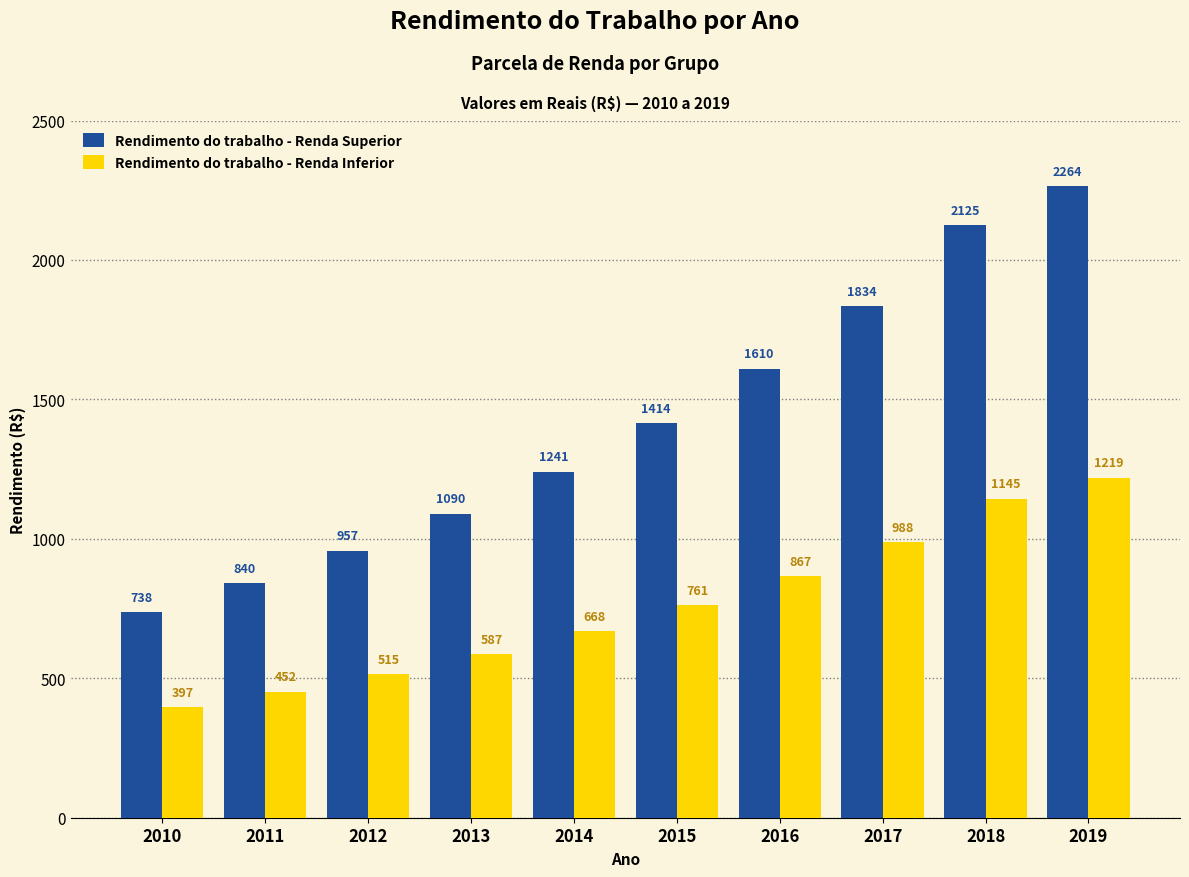

How many data points does each series have?

10